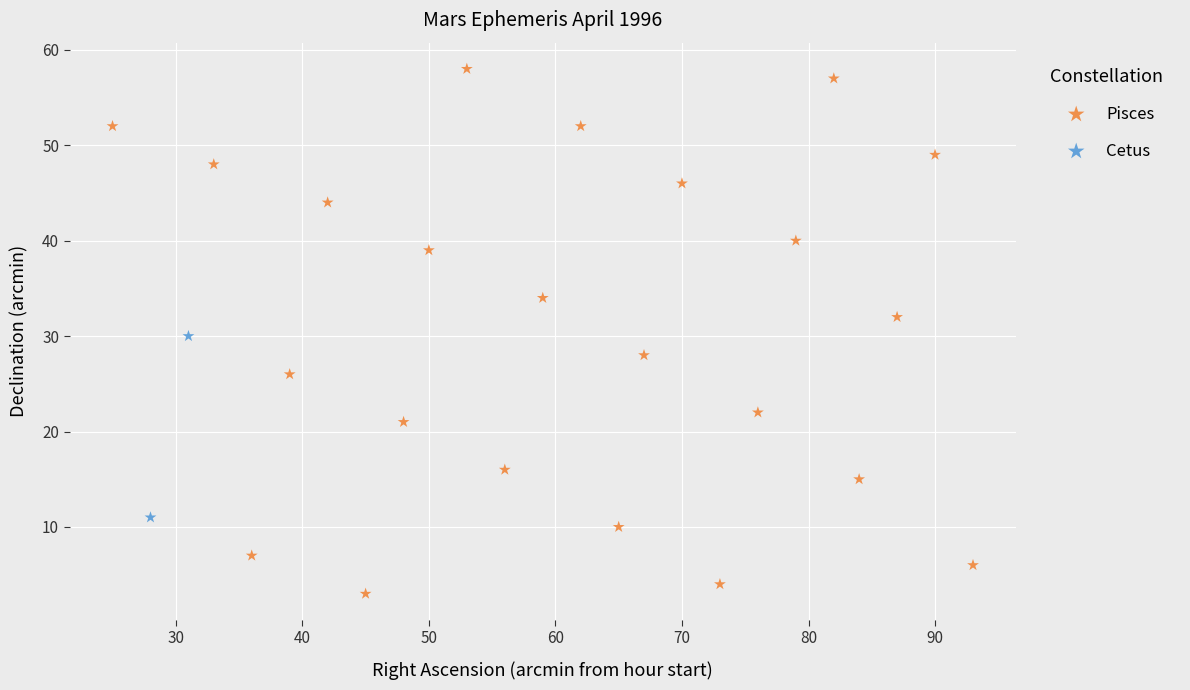

What are all the series names shown in the legend?

Pisces, Cetus